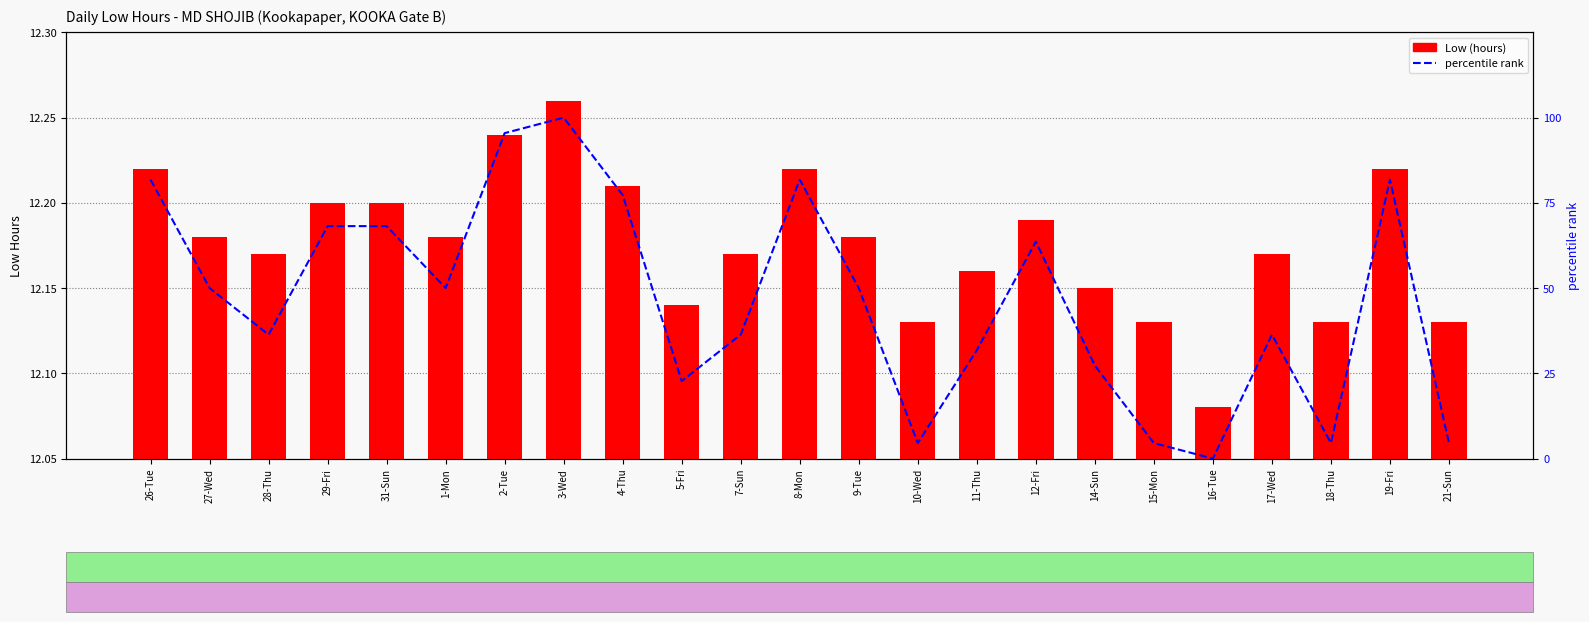

Is it true that percentile rank equals 7.0 at 21-Sun?

False